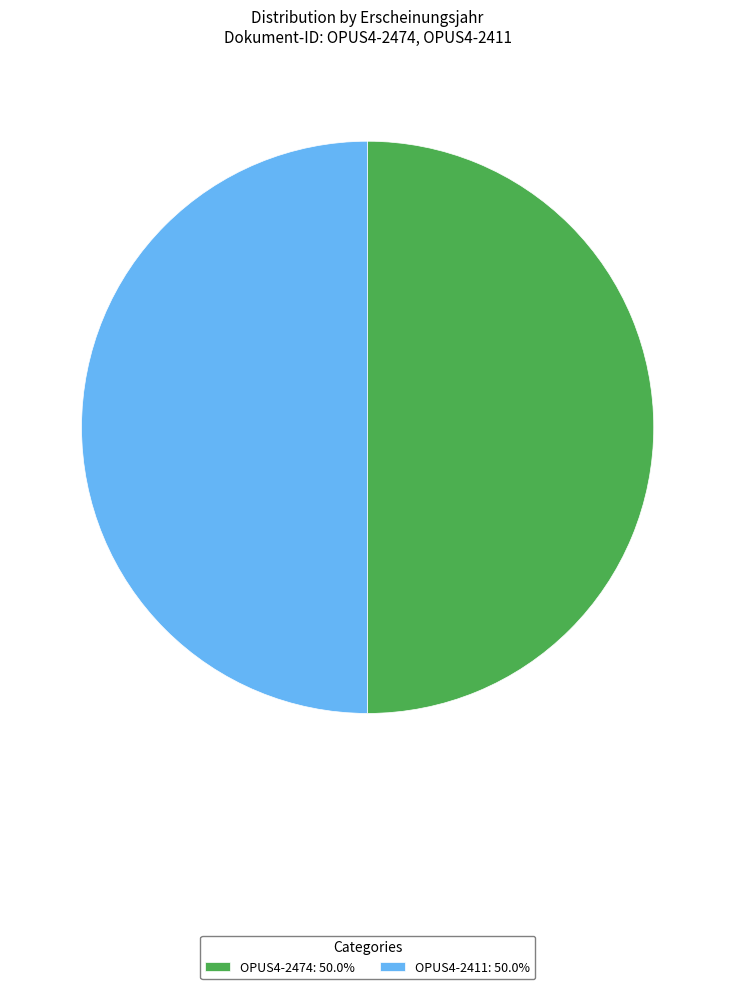

Do OPUS4-2474: 50.0% and OPUS4-2411: 50.0% together represent more than half of the pie?

Yes